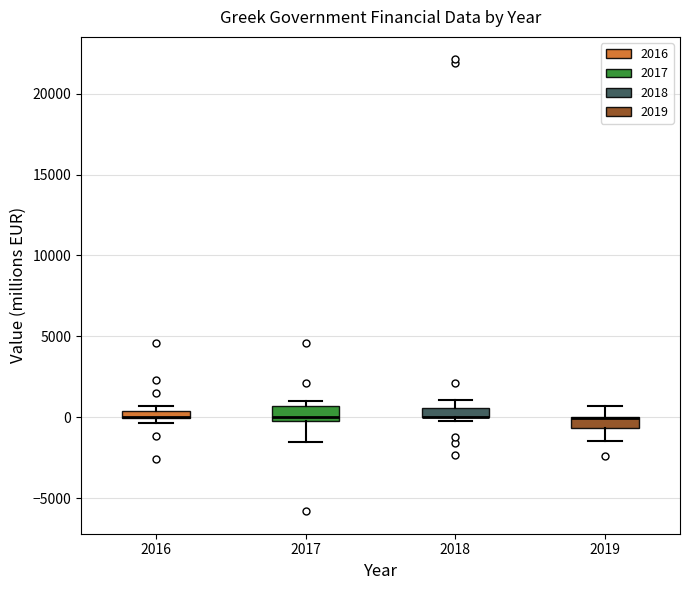

Where is the lower edge of the box at x = 2016 on the y-axis? The values are not printed on the chart, so give them approximately, as read against the axis.

0